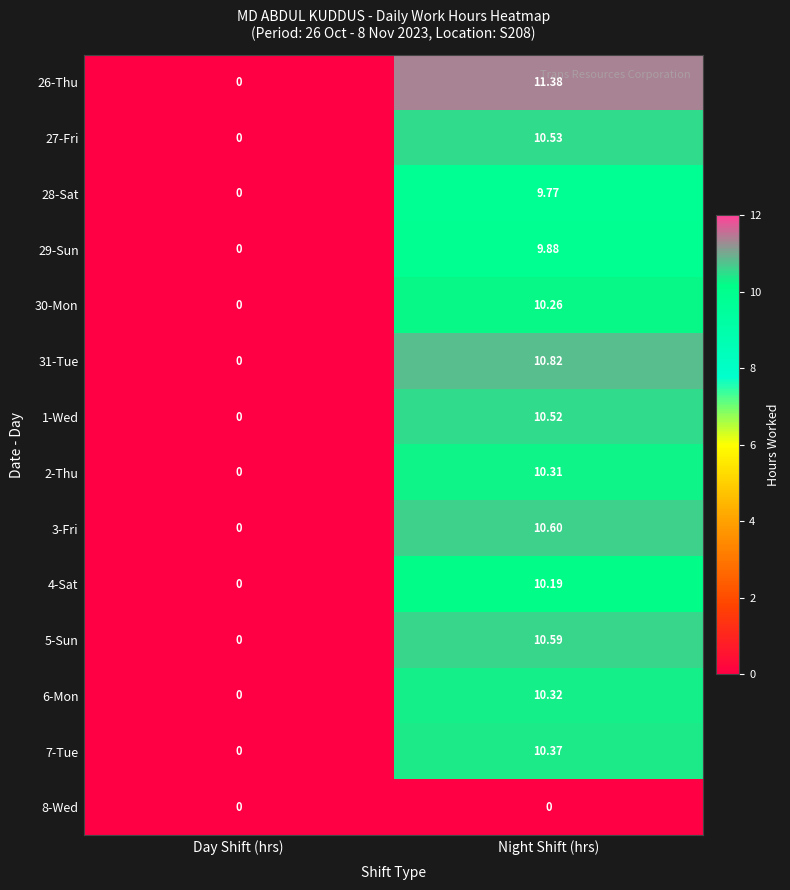

Where is 27-Fri nearest to the value 5?

Day Shift (hrs)